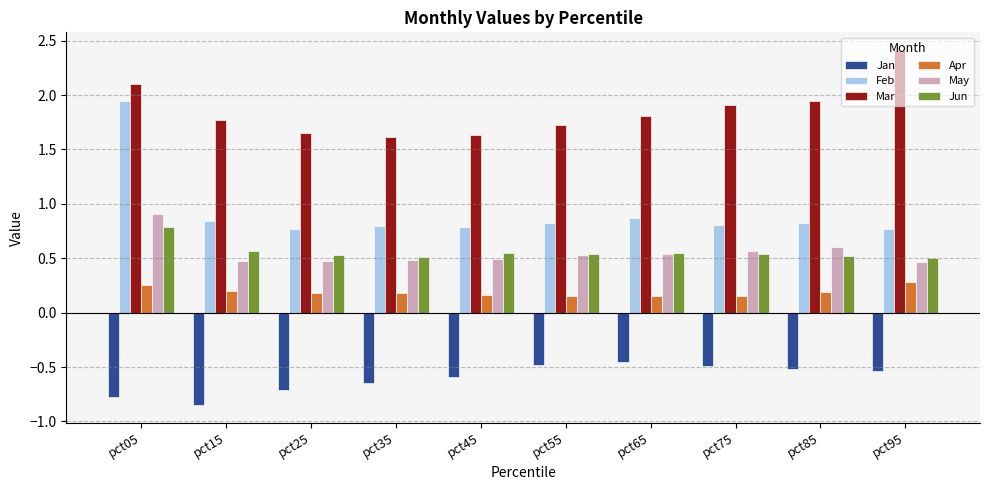

What is the sum of all Mar values?

18.6